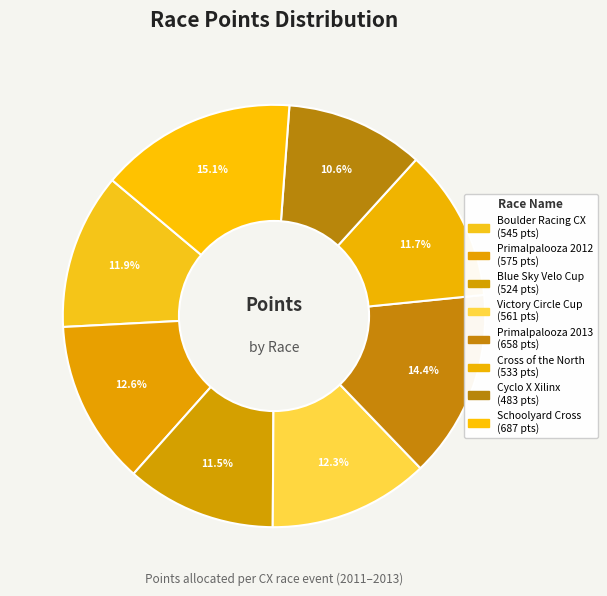

What percentage is the Boulder Racing CX slice, to the nearest percent?

12%